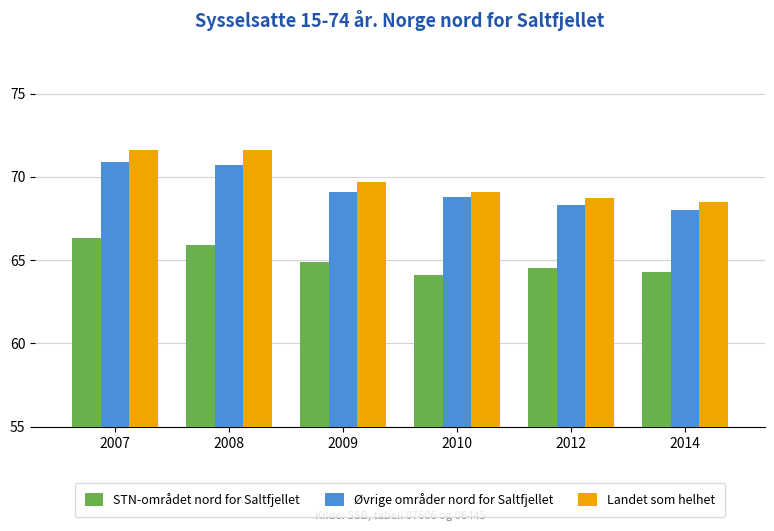

At which label does Landet som helhet first exceed 69?

2007